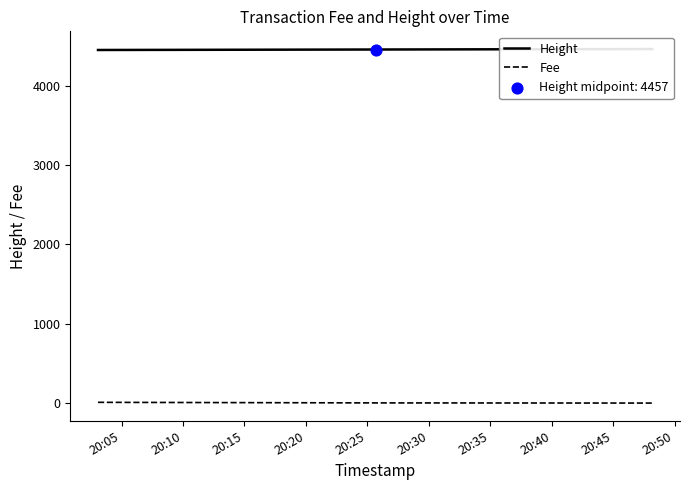

Which series reaches the minimum Y coordinate?

Fee